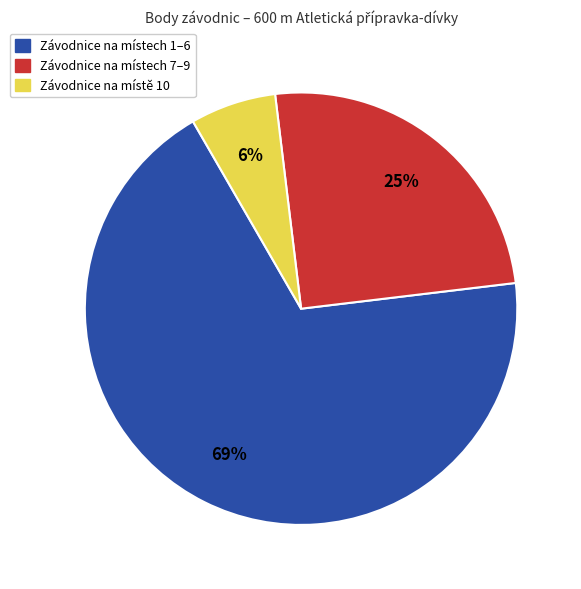

Combined, do Závodnice na místech 7–9 and Závodnice na místě 10 account for over 50%?

No